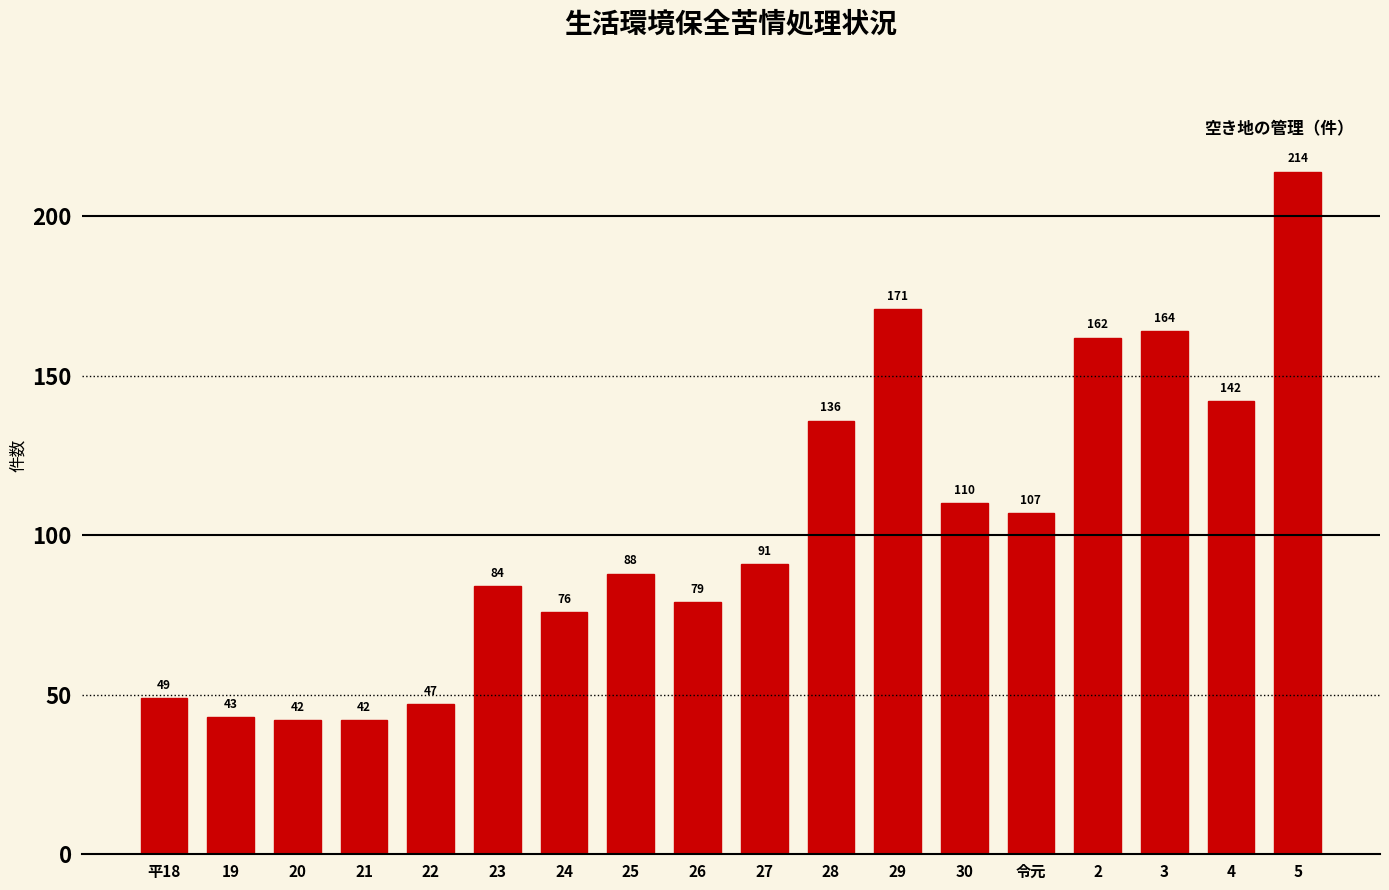

What is the label of the 6th bar from the left?

23